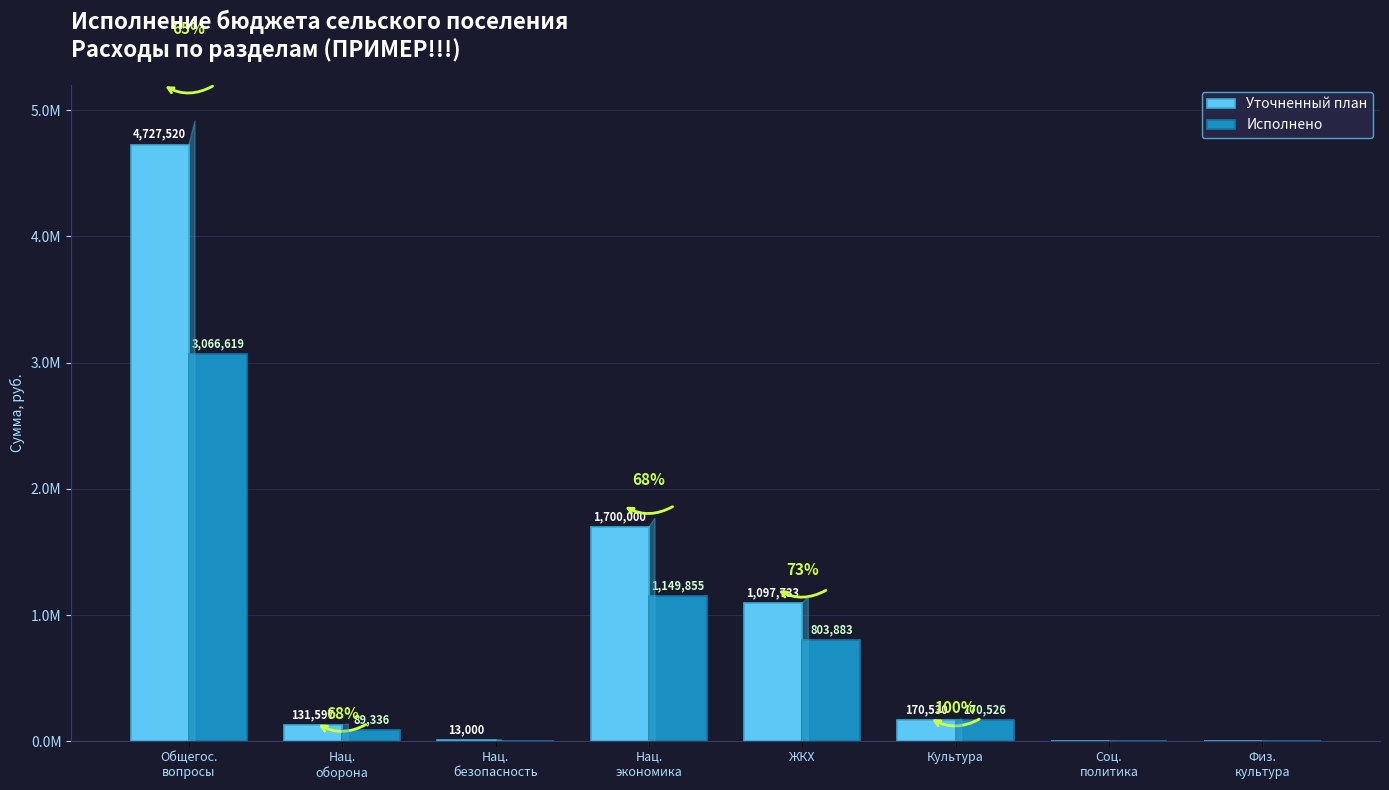

True or false: Уточненный план has a value of 131597.5 at Нац.
оборона.

True